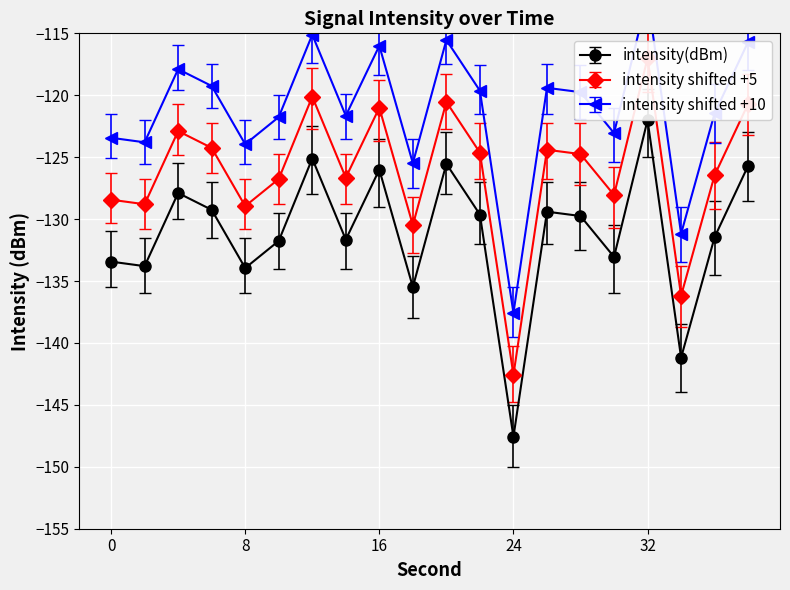

Reading left to right, extract all data points from this chart.

intensity(dBm): 0=-133.4	2=-133.8	4=-127.9	6=-129.2	8=-134.0	10=-131.8	12=-125.1	14=-131.7	16=-126.0	18=-135.5	20=-125.5	22=-129.6	24=-147.6	26=-129.4	28=-129.8	30=-133.1	32=-122.0	34=-141.2	36=-131.5	38=-125.7
intensity_min: 0=-135.5	2=-136.0	4=-130.0	6=-131.5	8=-136.0	10=-134.0	12=-128.0	14=-134.0	16=-129.0	18=-138.0	20=-128.0	22=-132.0	24=-150.0	26=-132.0	28=-132.5	30=-136.0	32=-125.0	34=-144.0	36=-134.5	38=-128.5
intensity_max: 0=-131.0	2=-131.5	4=-125.5	6=-127.0	8=-131.5	10=-129.5	12=-122.5	14=-129.5	16=-123.5	18=-133.0	20=-123.0	22=-127.0	24=-145.0	26=-127.0	28=-127.0	30=-130.5	32=-119.5	34=-138.5	36=-128.5	38=-123.0